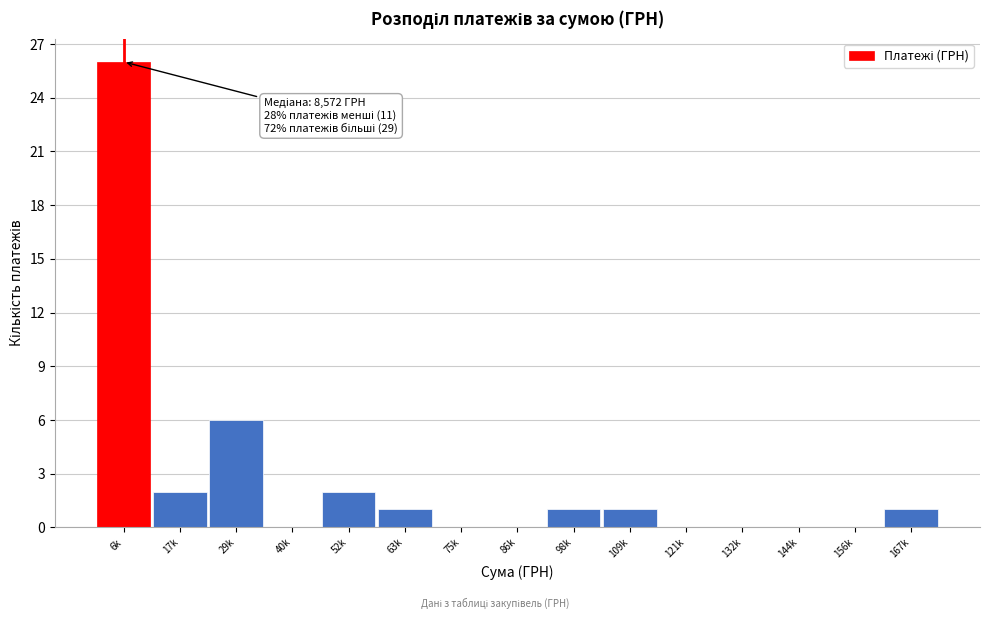

Reading right to left, list all the values displayed in this chart.

167k=1	156k=0	144k=0	132k=0	121k=0	109k=1	98k=1	86k=0	75k=0	63k=1	52k=2	40k=0	29k=6	17k=2	6k=26